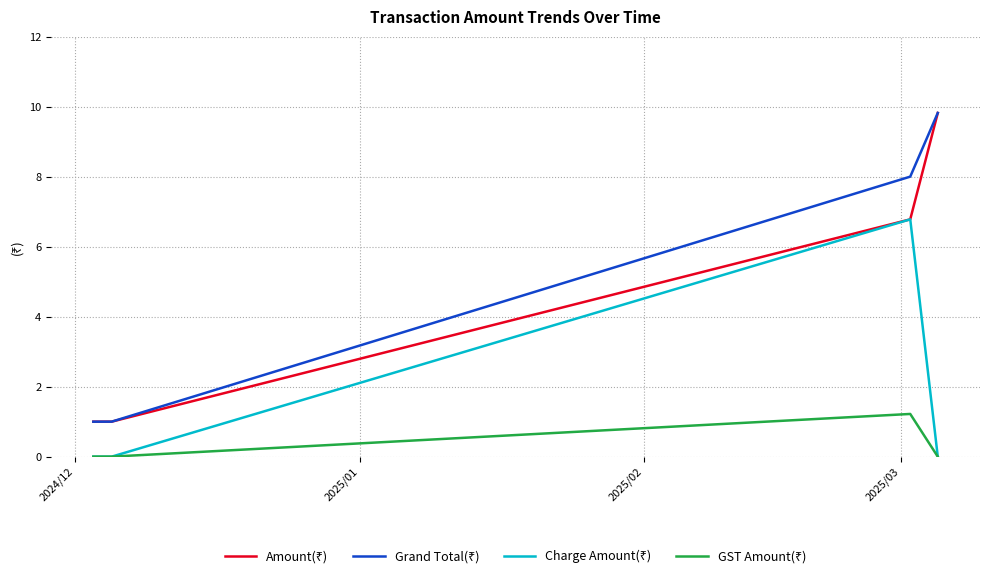

Does the chart display data point markers on the line(s)?

No